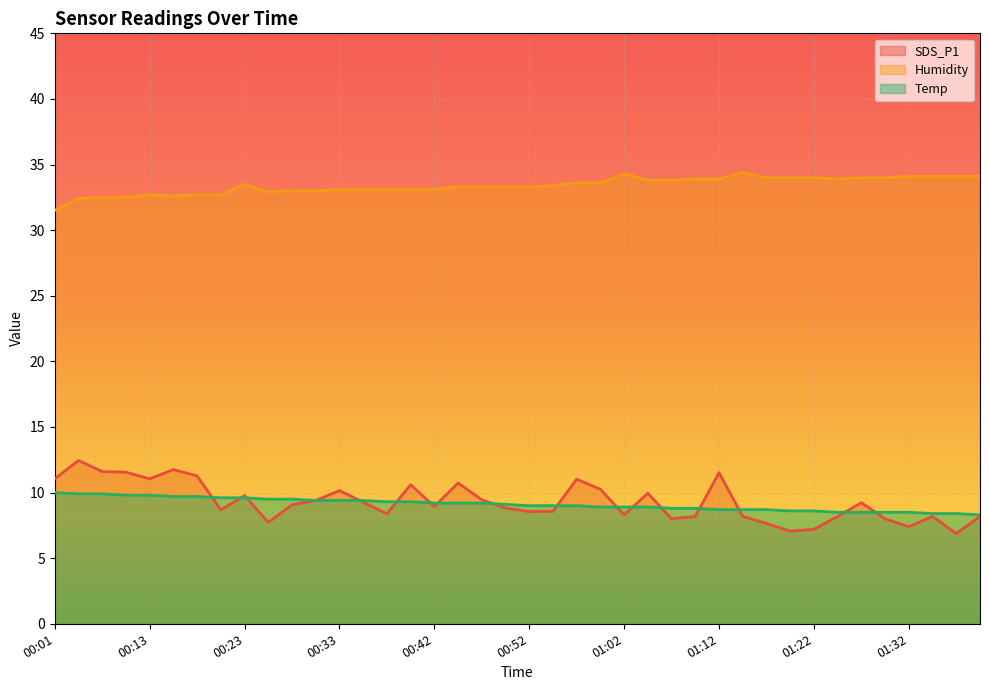

At which label does SDS_P1 first exceed 9?

00:01